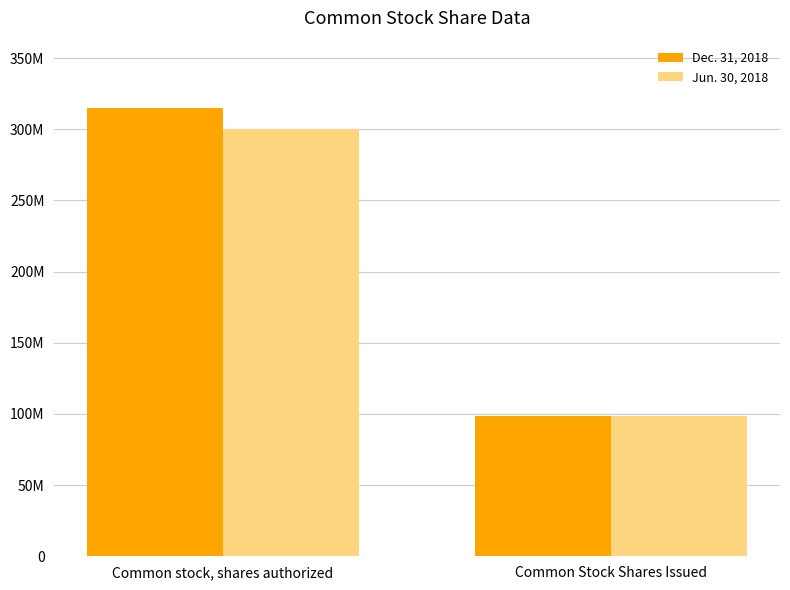

At which label is Jun. 30, 2018 closest to 199251599?

Common Stock Shares Issued